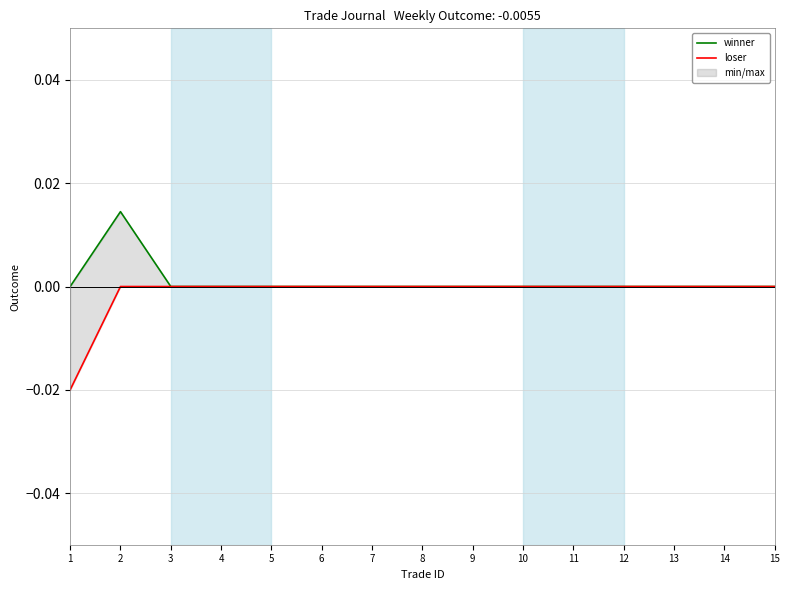

The winner series shows 0.0 at 14. True or false?

True